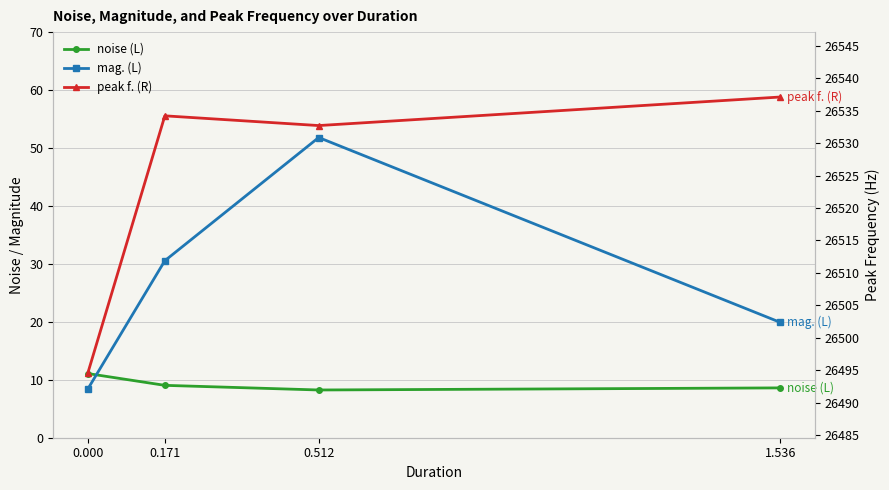

True or false: mag. (L) and peak f. (R) cross at least once.

False